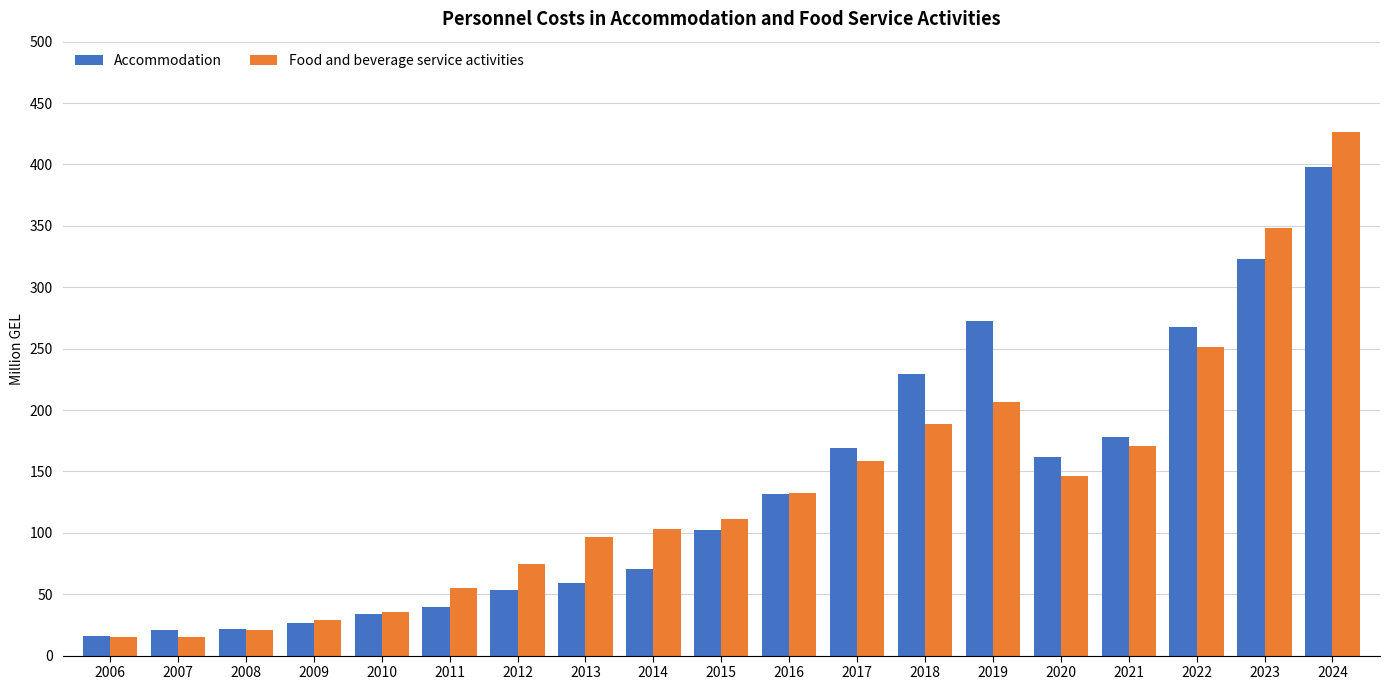

What is the difference between the Food and beverage service activities values at 2010 and 2021?

135.8